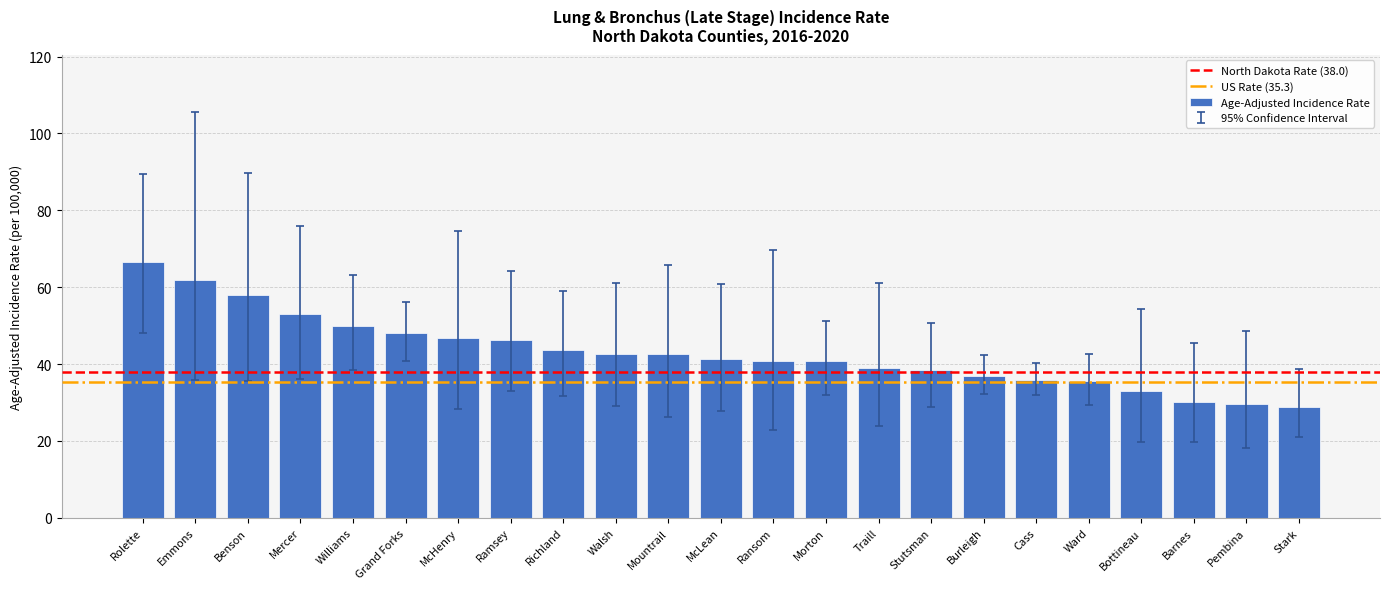

Read the value at Benson.

58.0